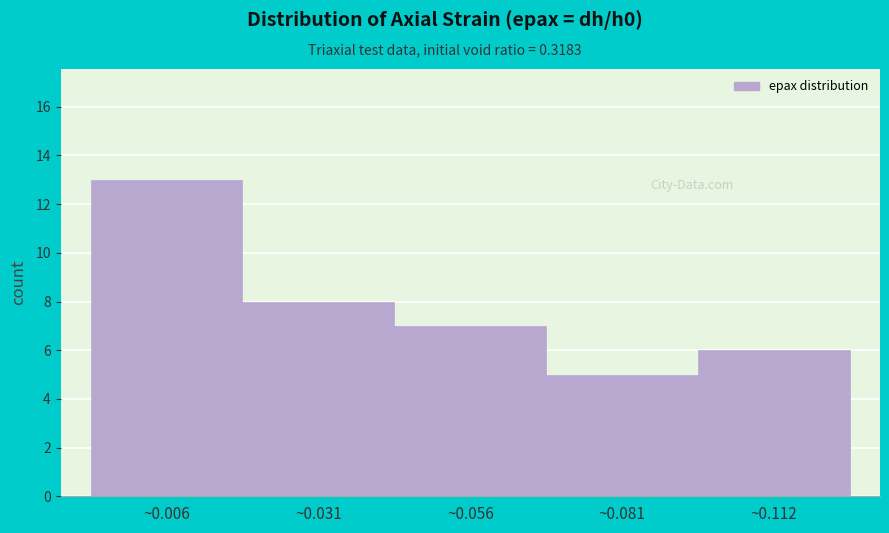

Reading right to left, transcribe all the data shown in this chart.

6	5	7	8	13